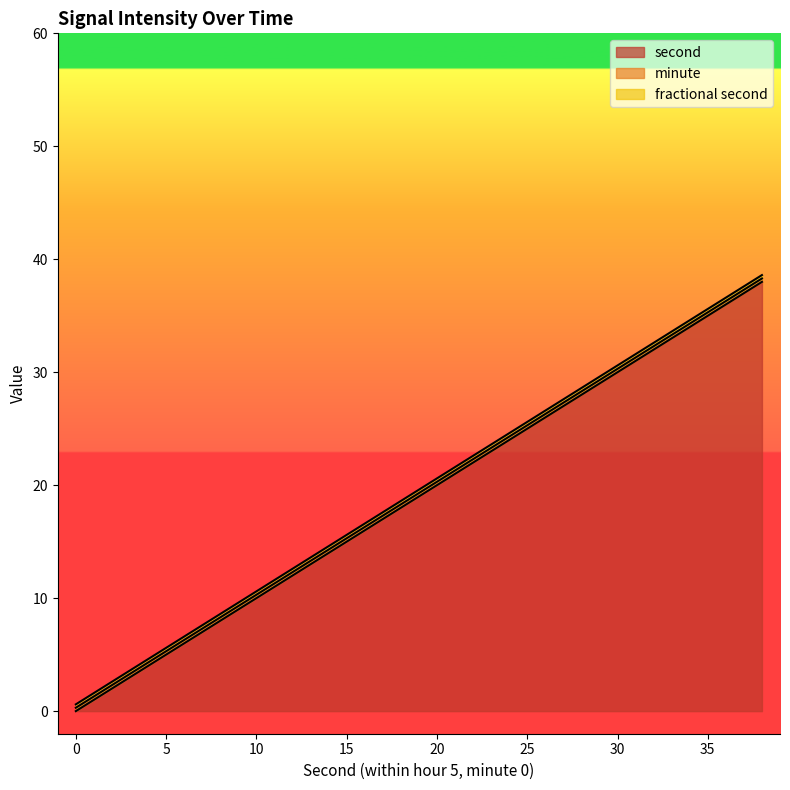

What is the total value across all series at 10?

10